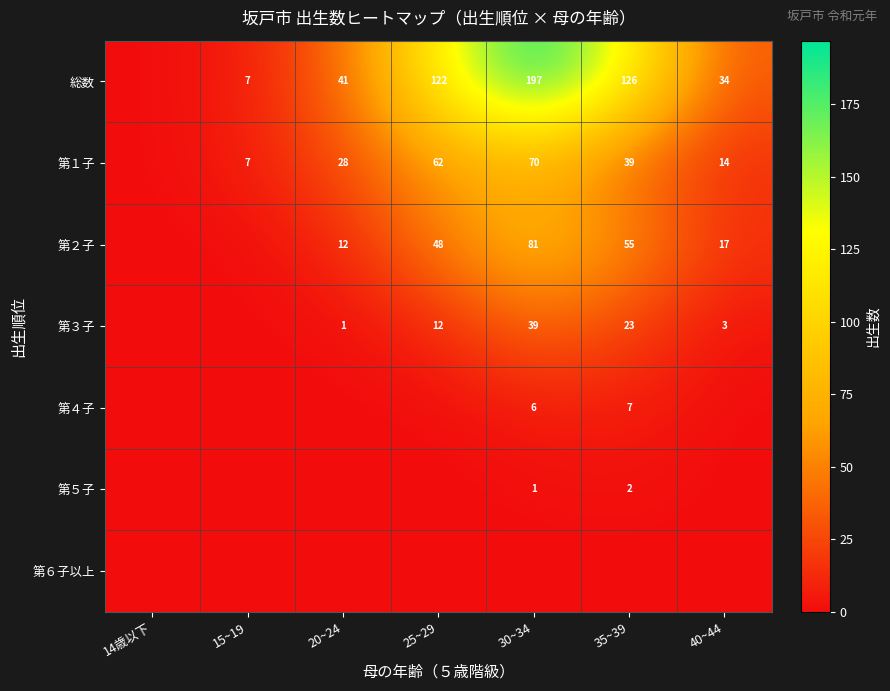

True or false: 第２子 has a value of 12 at 20~24.

True